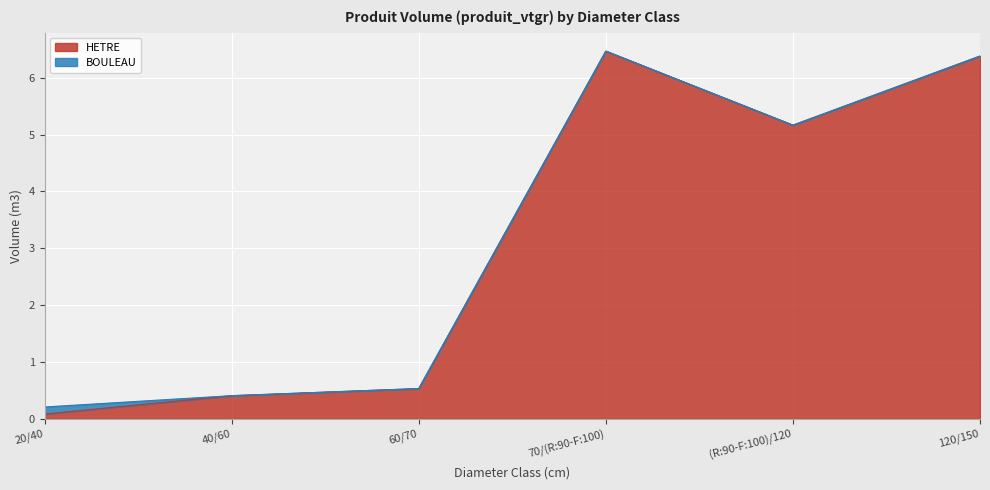

What is the change in value from 60/70 to 120/150?

+5.8